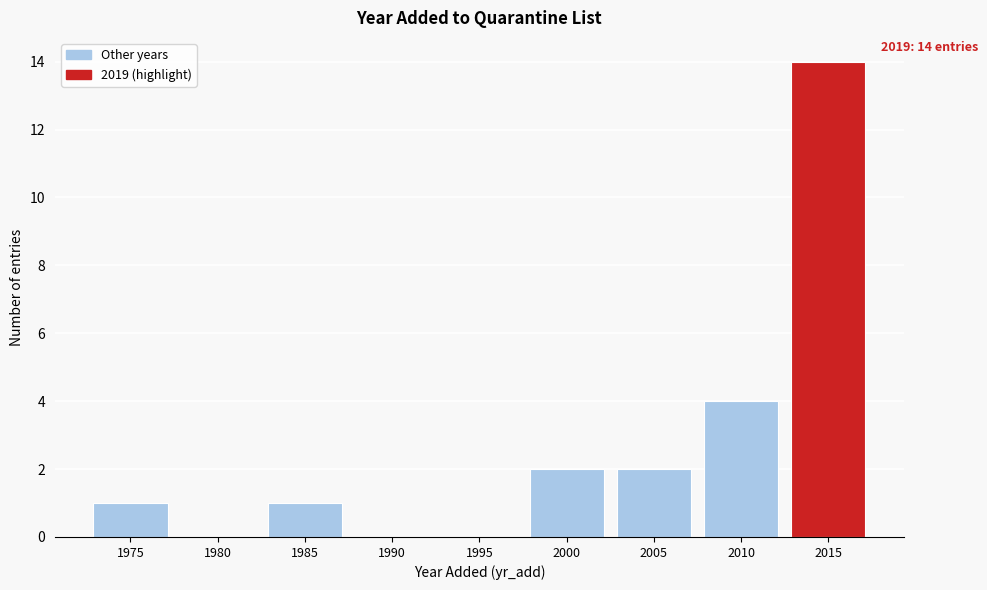

Is it true that the value at 1975 is 2?

False